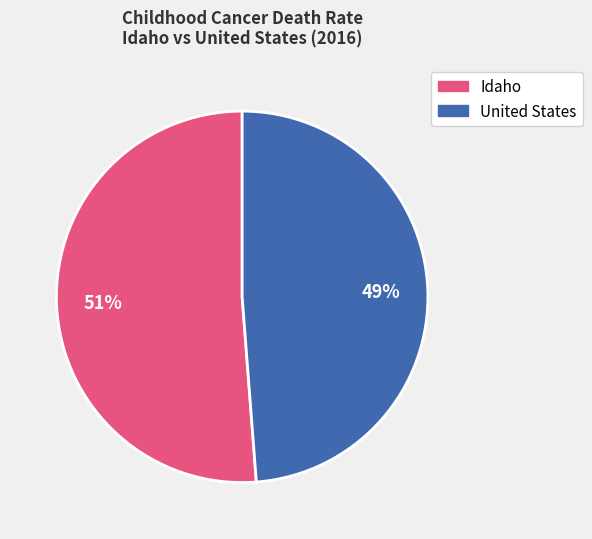

Is the sum of Idaho and United States greater than half?

Yes